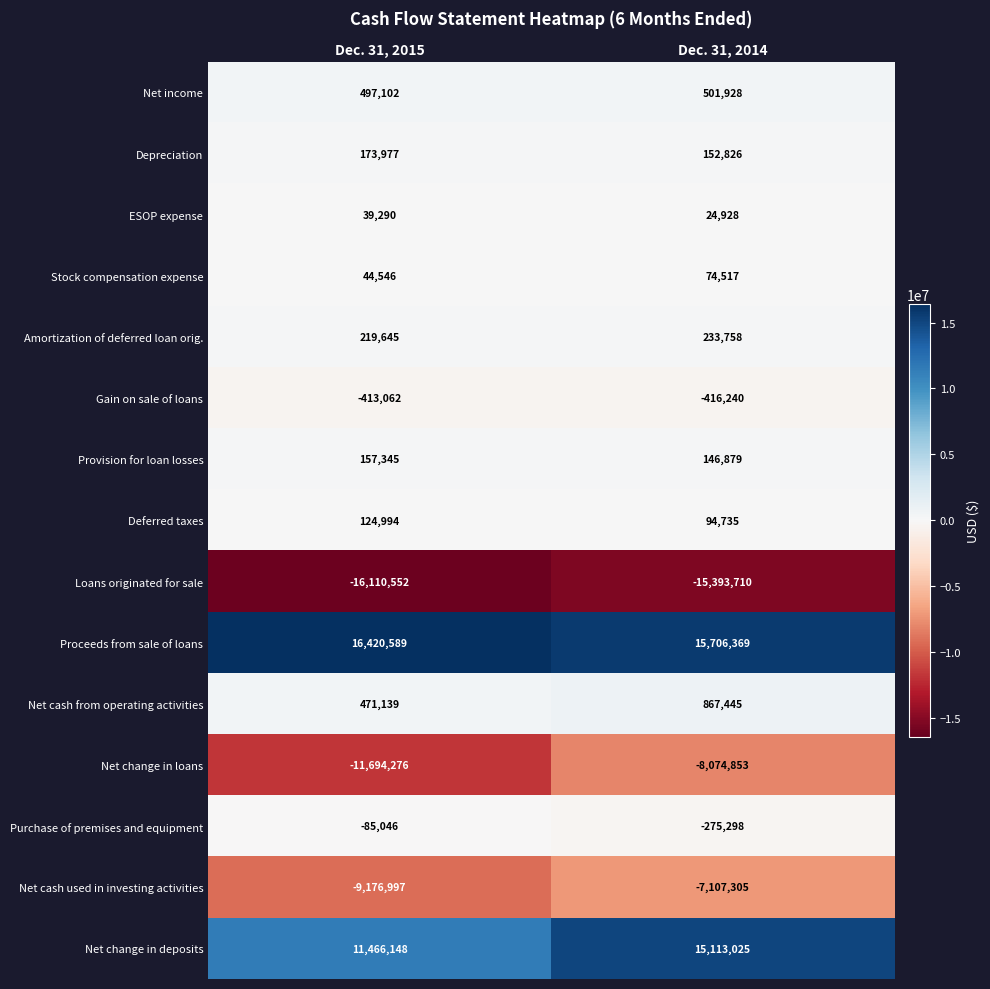

Reading left to right, list all the values displayed in this chart.

Net income: 497102	501928
Depreciation: 173977	152826
ESOP expense: 39290	24928
Stock compensation expense: 44546	74517
Amortization of deferred loan orig.: 219645	233758
Gain on sale of loans: -413062	-416240
Provision for loan losses: 157345	146879
Deferred taxes: 124994	94735
Loans originated for sale: -16110552	-15393710
Proceeds from sale of loans: 16420589	15706369
Net cash from operating activities: 471139	867445
Net change in loans: -11694276	-8074853
Purchase of premises and equipment: -85046	-275298
Net cash used in investing activities: -9176997	-7107305
Net change in deposits: 11466148	15113025